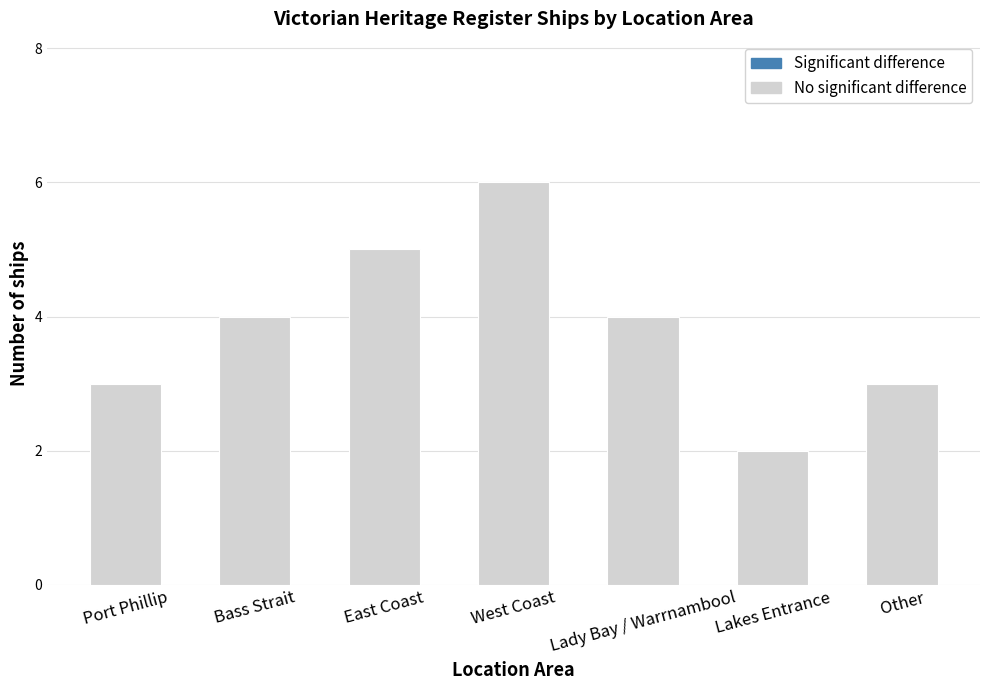

What is the difference between the maximum and minimum values?

4